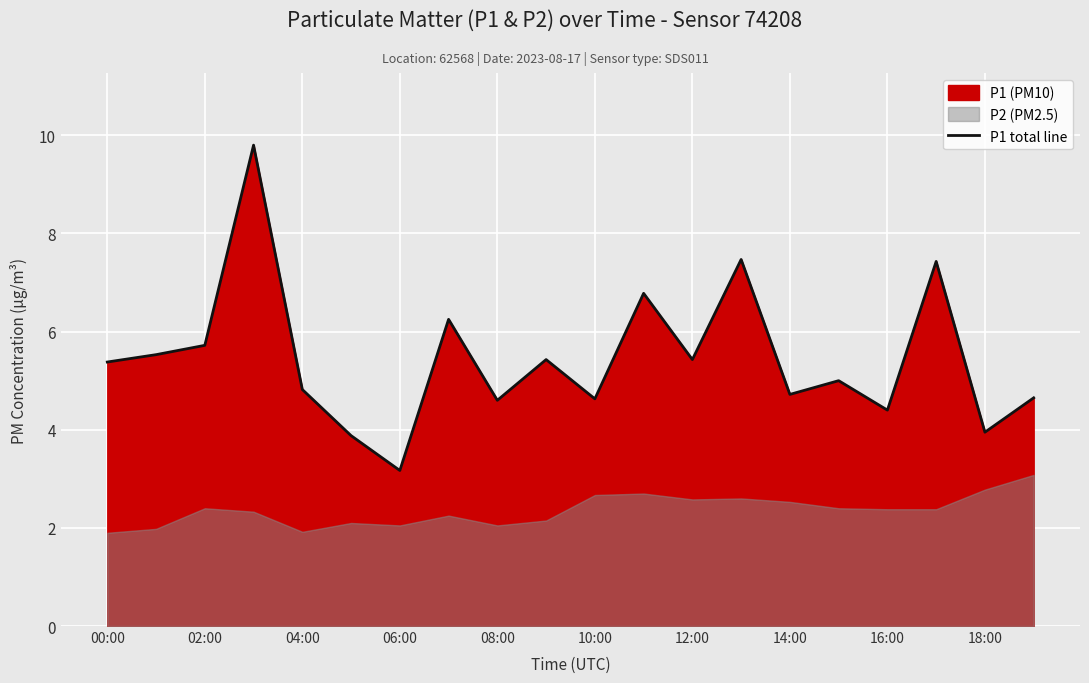

How many interior local valleys (lower than both neighbors) does the data have?

7